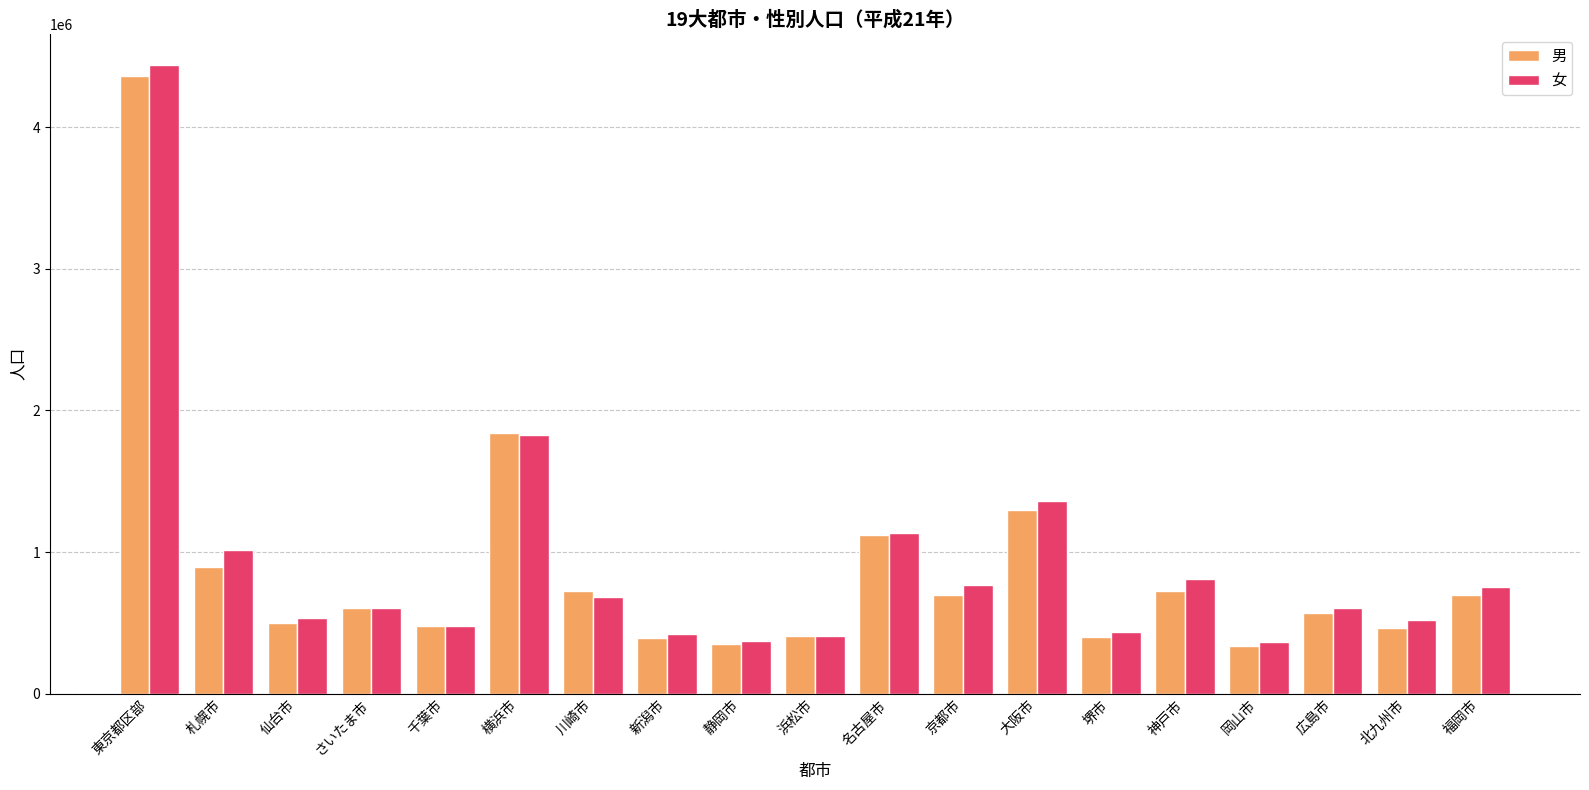

True or false: 女 has a value of 168537 at 浜松市.

False